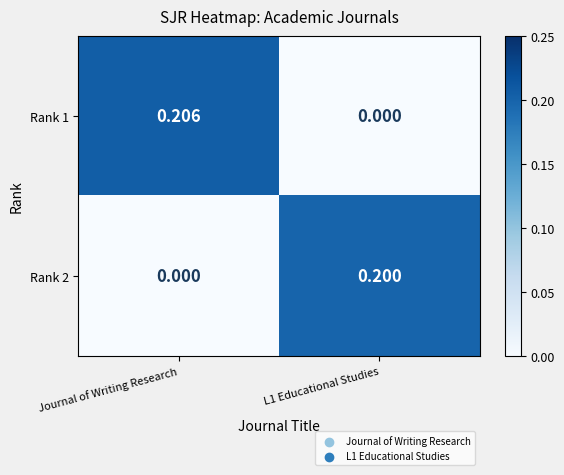

At which category is the sum across all series the highest?

Journal of Writing Research